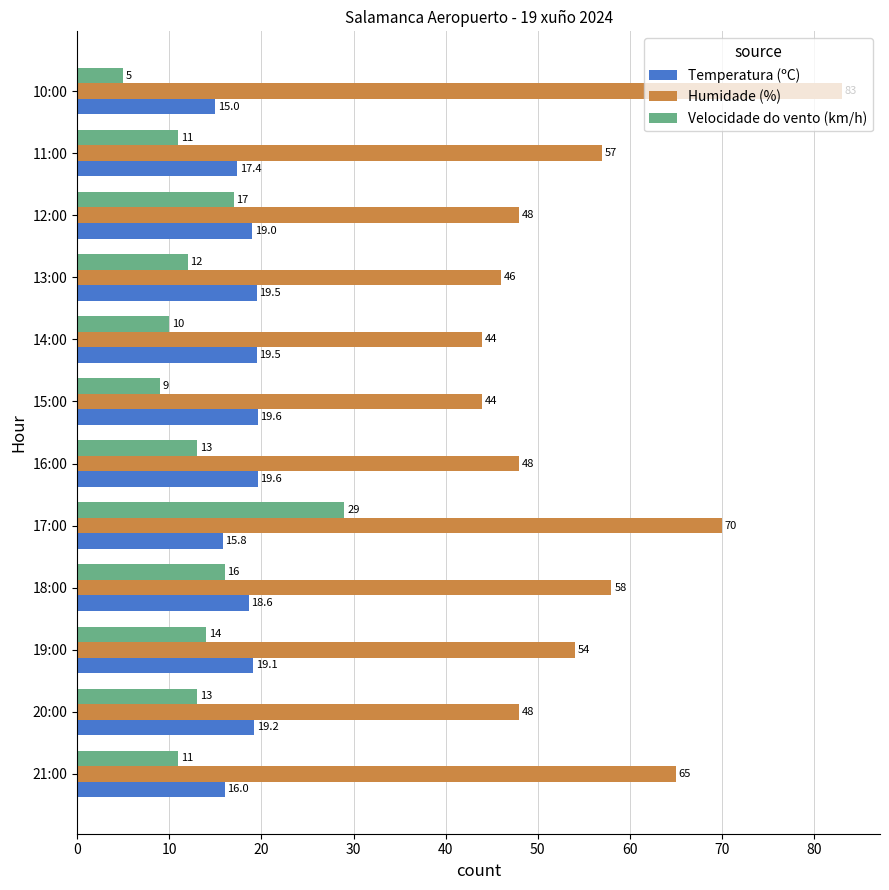

What is the difference between the Humidade (%) values at 15:00 and 13:00?

2.0